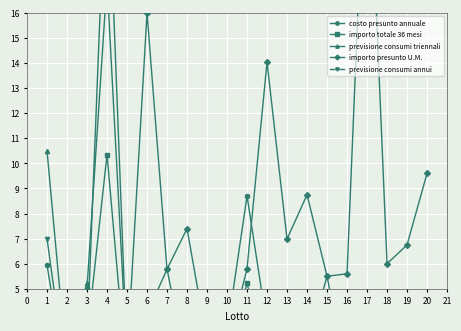

At how many categories does at least one series exceed 15?

3